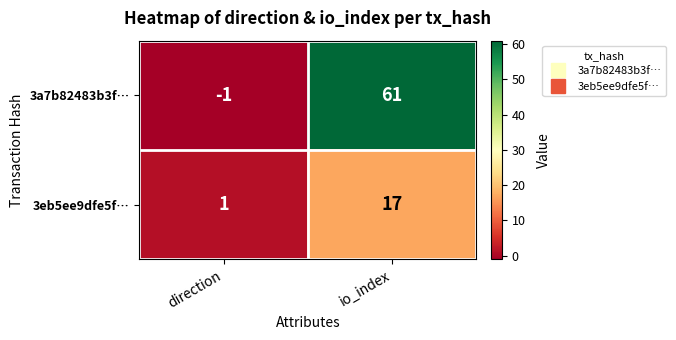

At how many categories does at least one series exceed 11?

1